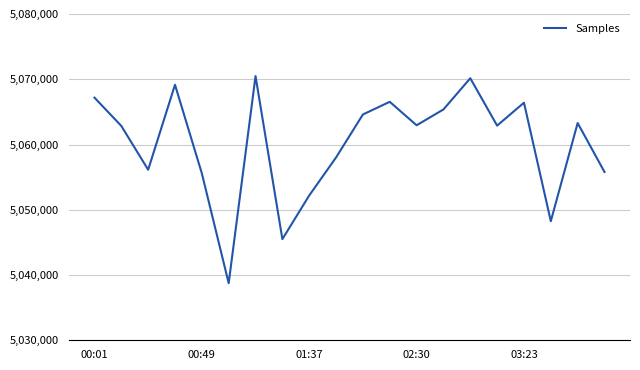

What is the maximum value shown in the chart?

5070481